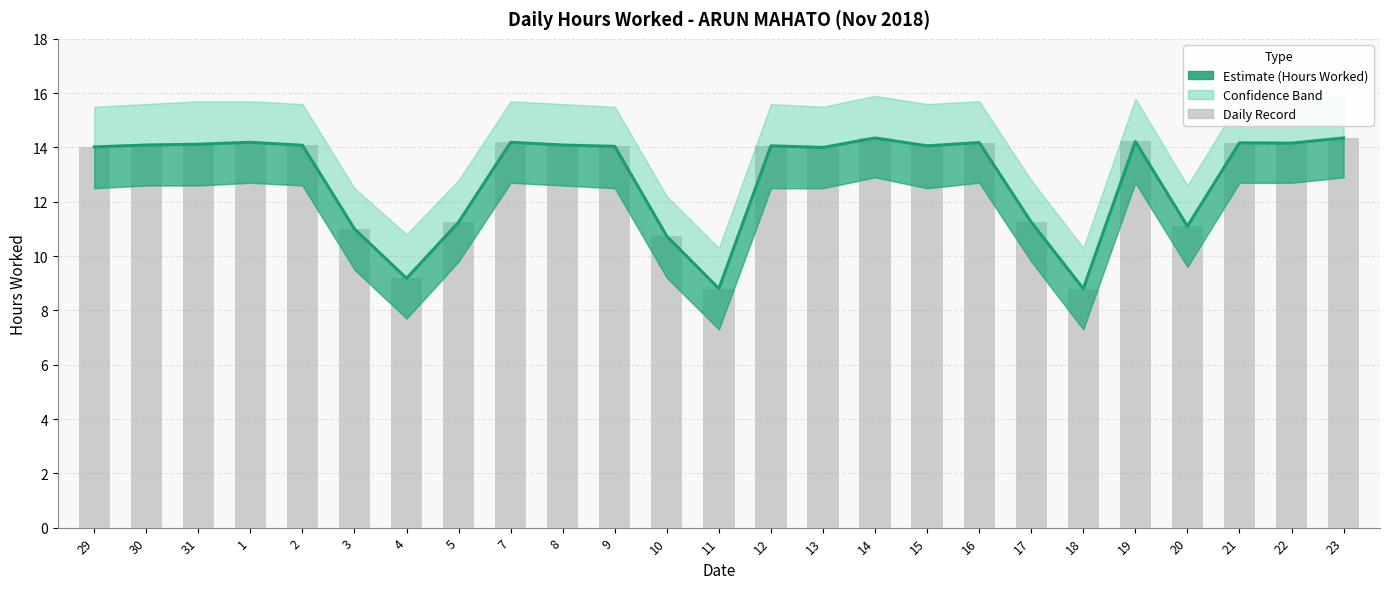

What is the greatest value displayed?

14.3